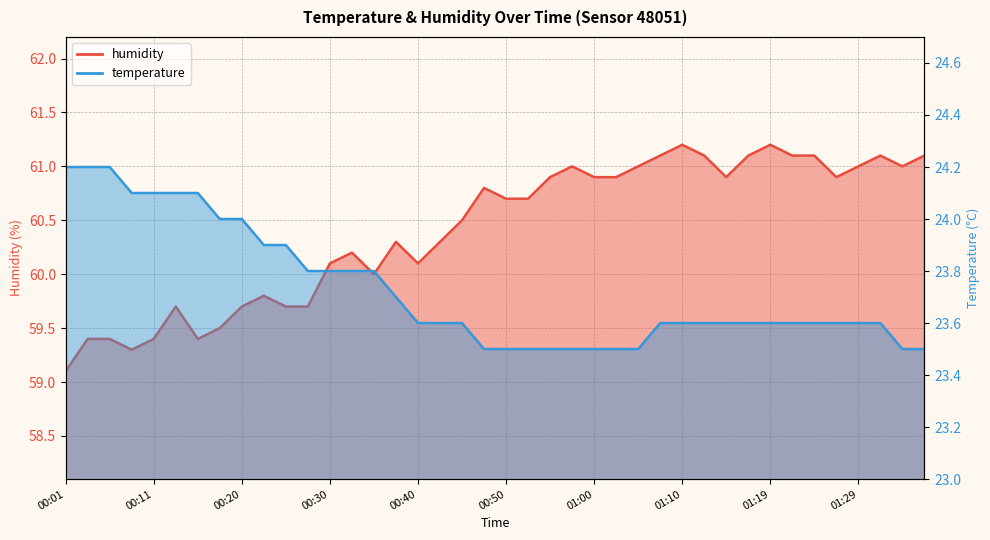

The value of humidity at 01:12 is 106.2. True or false?

False